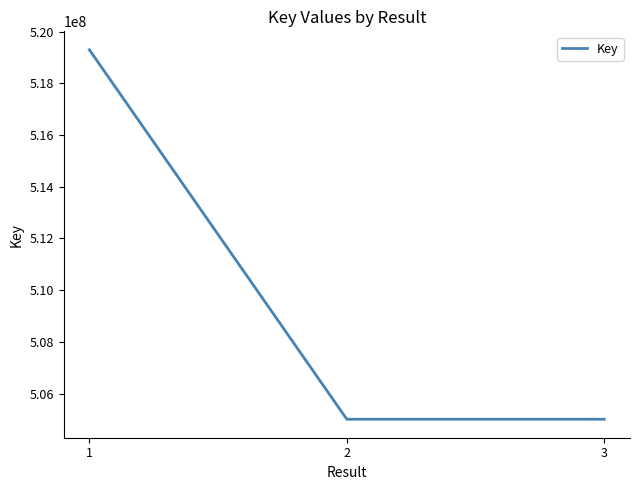

What is the minimum value shown in the chart?

505004138